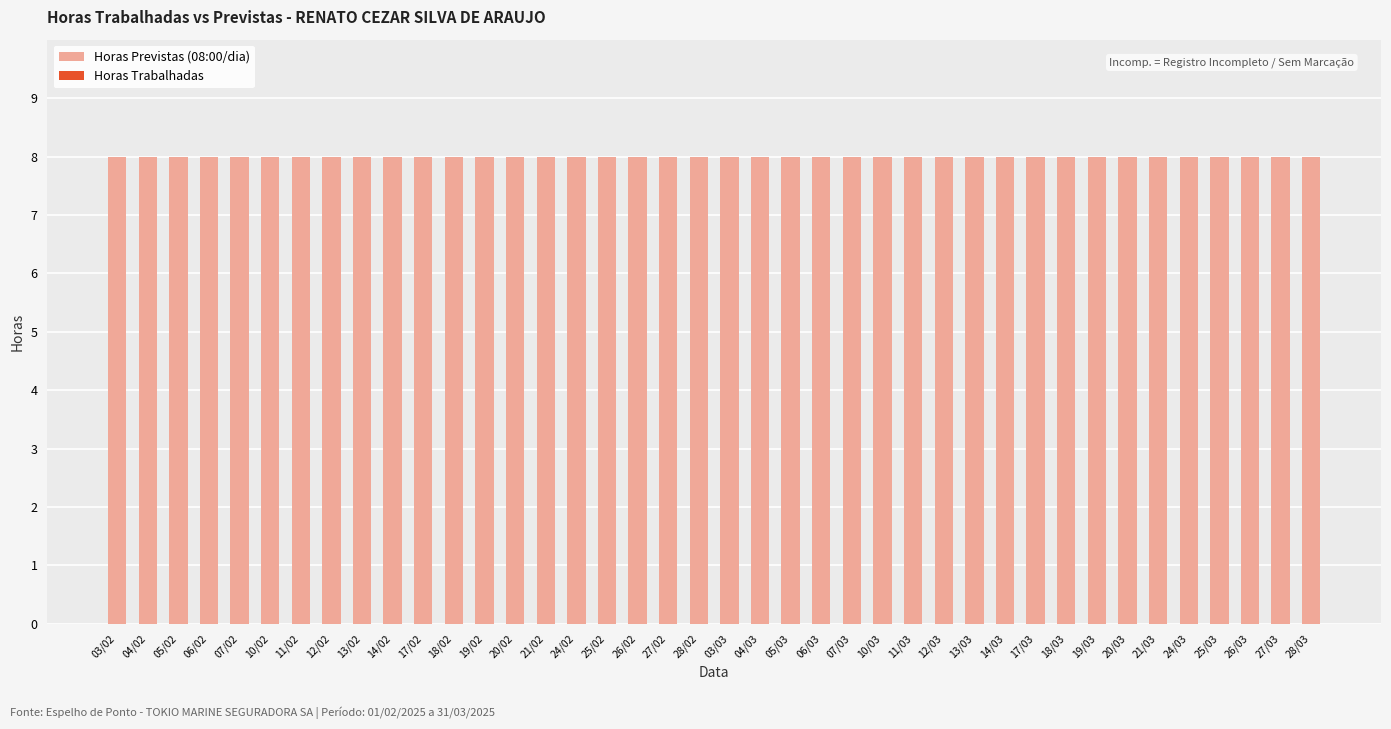

Is the value of Horas Previstas (08:00/dia) at 14/02 greater than the value of Horas Trabalhadas at 14/03?

Yes